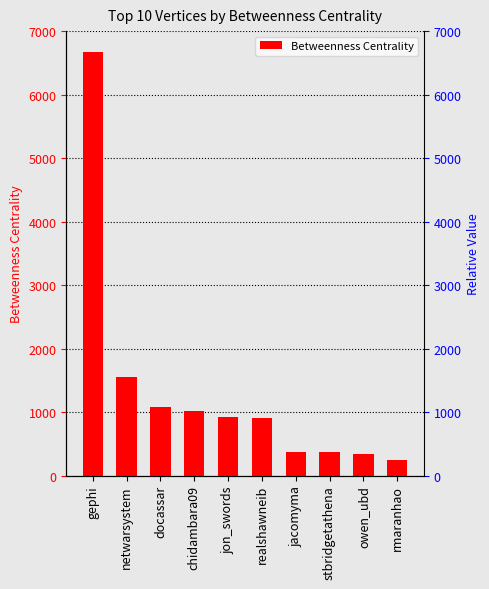

What is the sum of the values at jacomyma and rmaranhao?

623.3